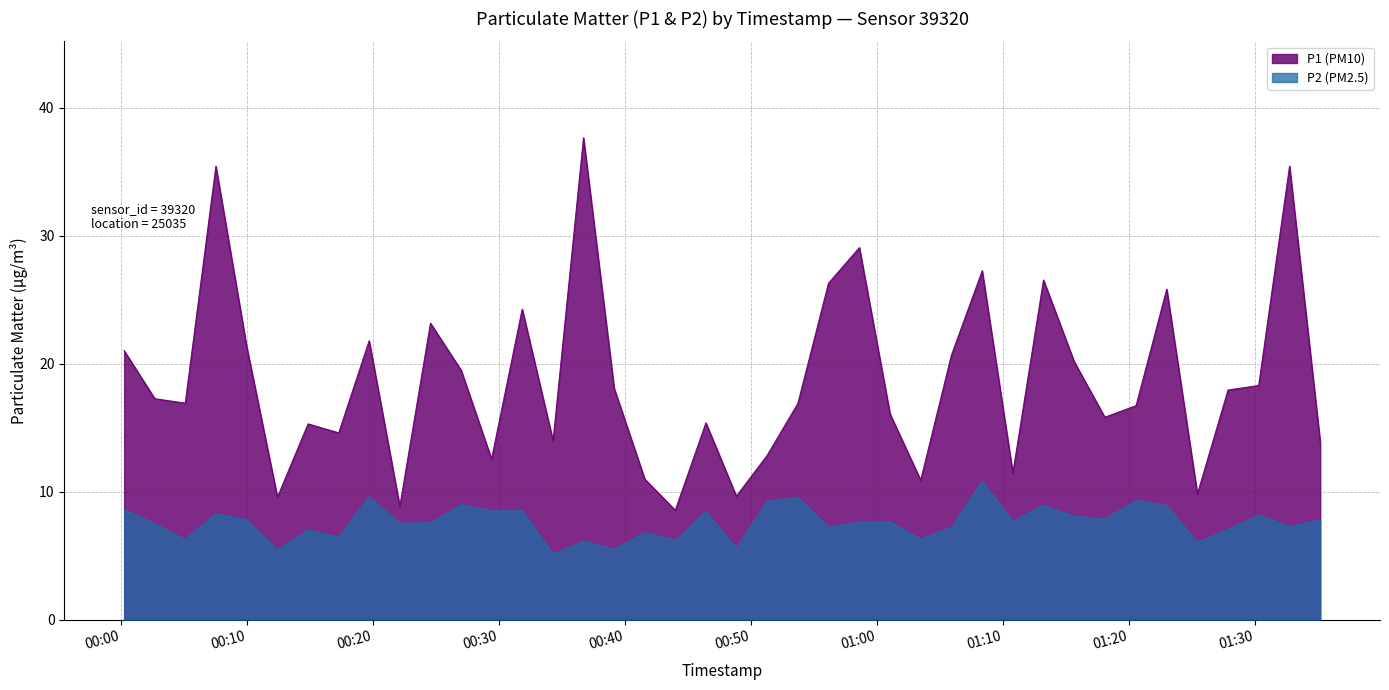

At which category is the sum across all series the highest?

2024-01-10T00:36:43